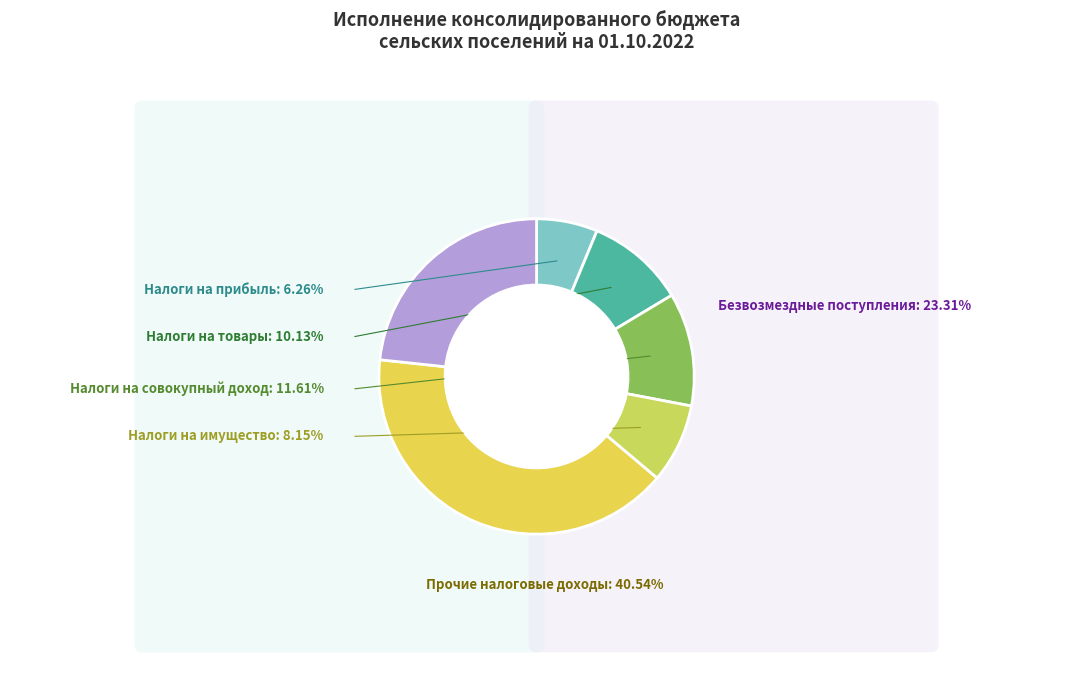

To the nearest percent, what is the average slice percentage?

17%